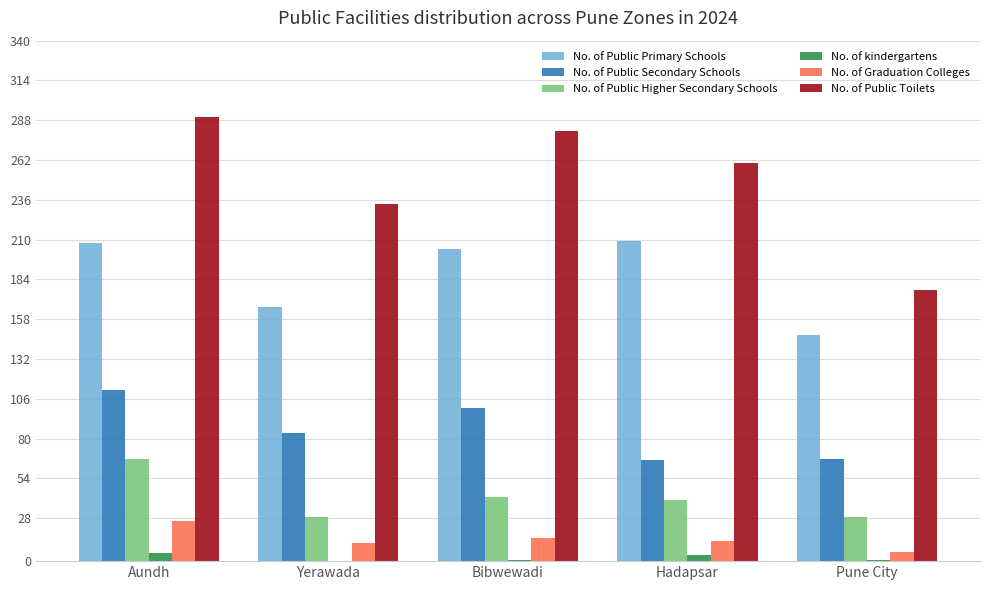

Is it true that No. of Public Secondary Schools equals 40 at Bibwewadi?

False